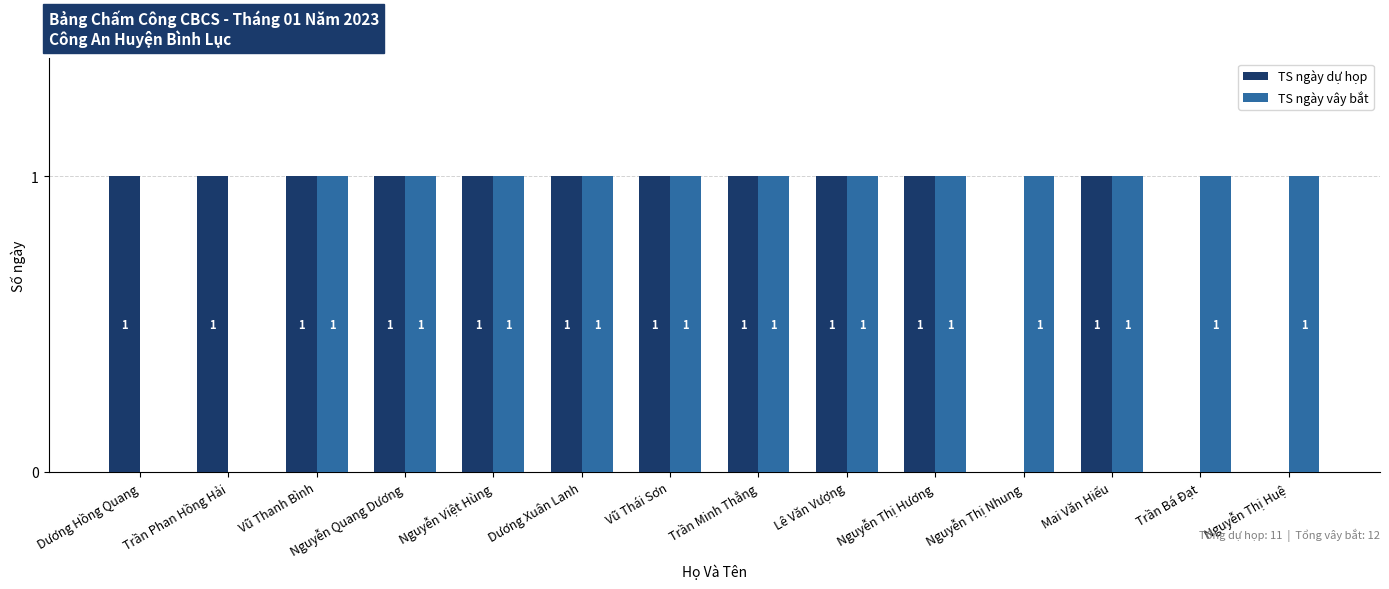

Which series has the largest total across all categories?

TS ngày vây bắt